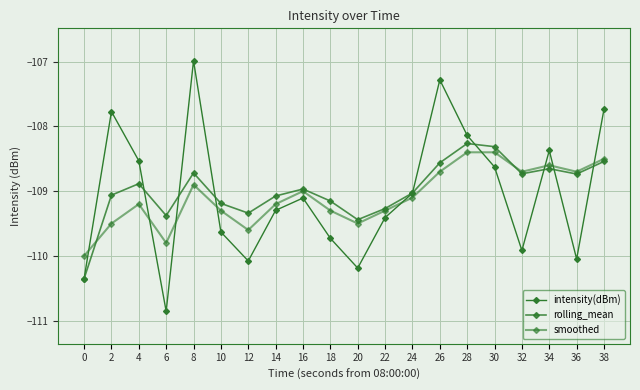

Is it true that smoothed equals -109.5 at 2?

True